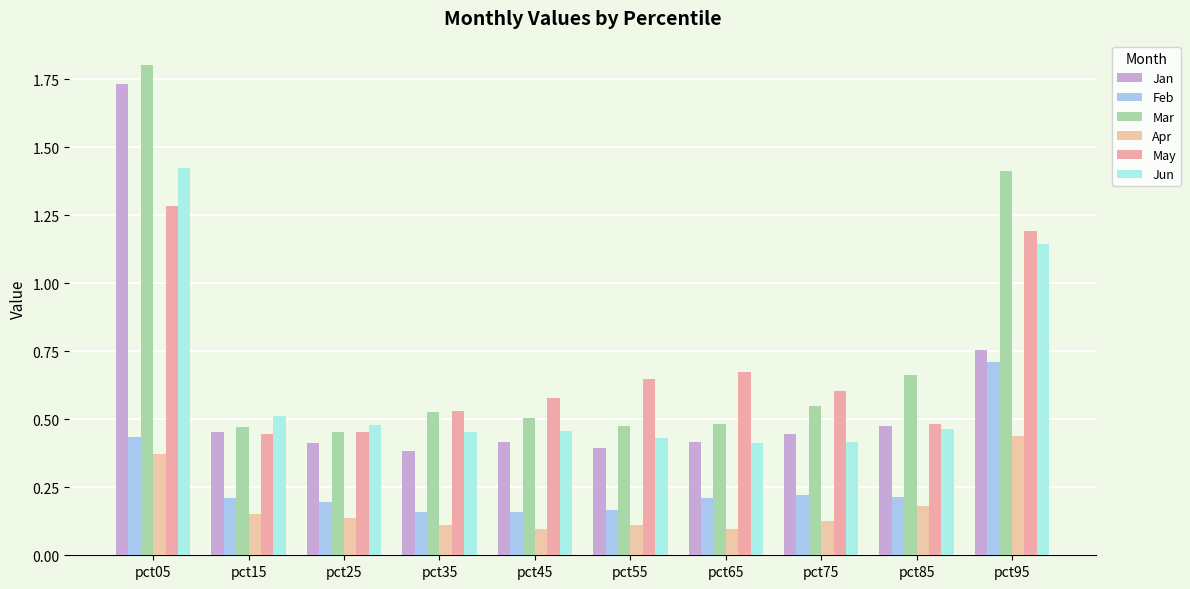

What is the maximum value shown in the chart?

1.8